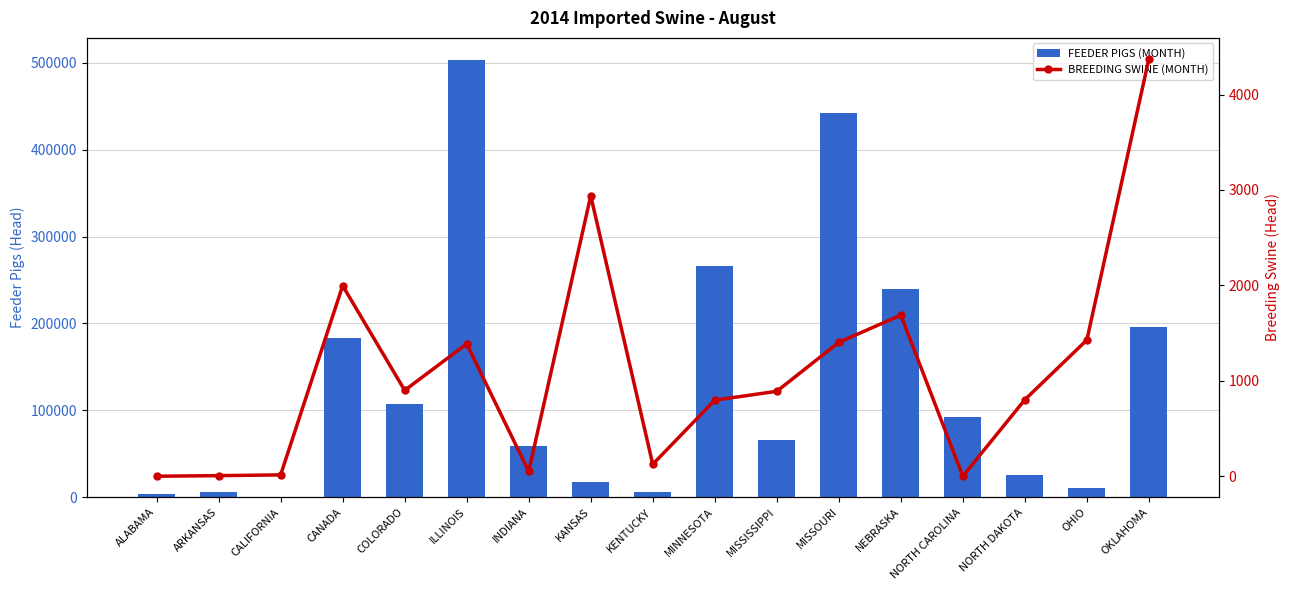

What are all the series names shown in the legend?

FEEDER PIGS (MONTH), BREEDING SWINE (MONTH)